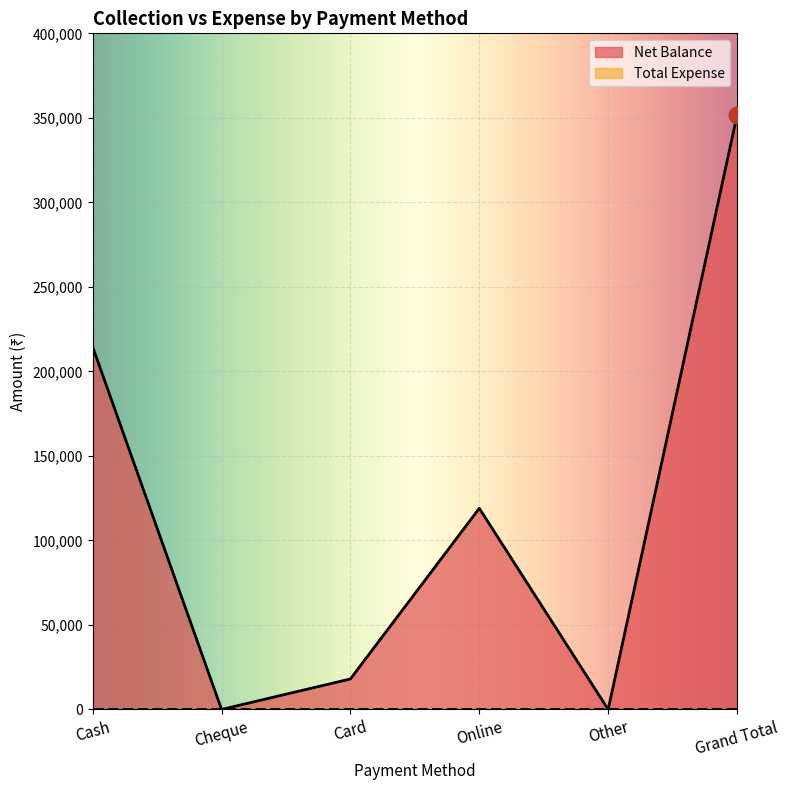

The value at Grand Total is 351549. True or false?

True